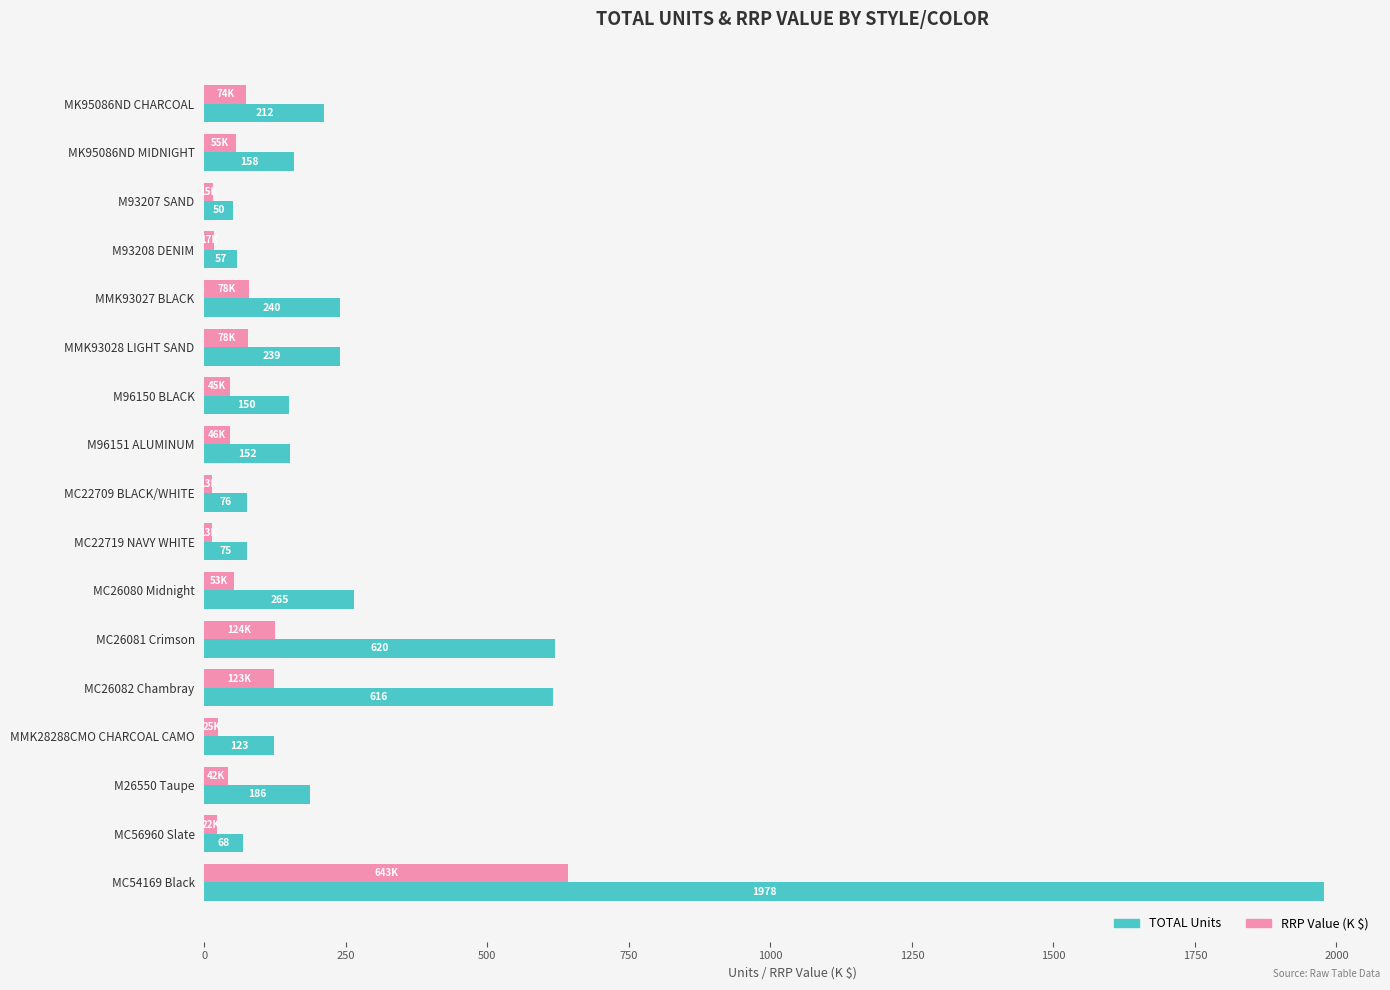

Is the value of RRP Value (K $) at MC26082 Chambray greater than the value of TOTAL Units at MK95086ND MIDNIGHT?

No